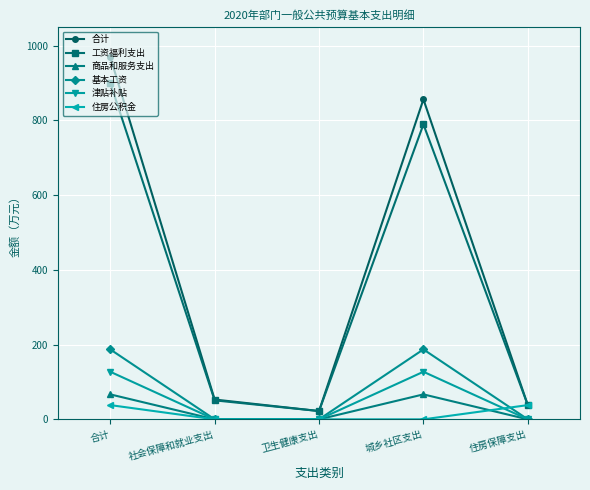

What is the label of the 2nd point from the right?

城乡社区支出